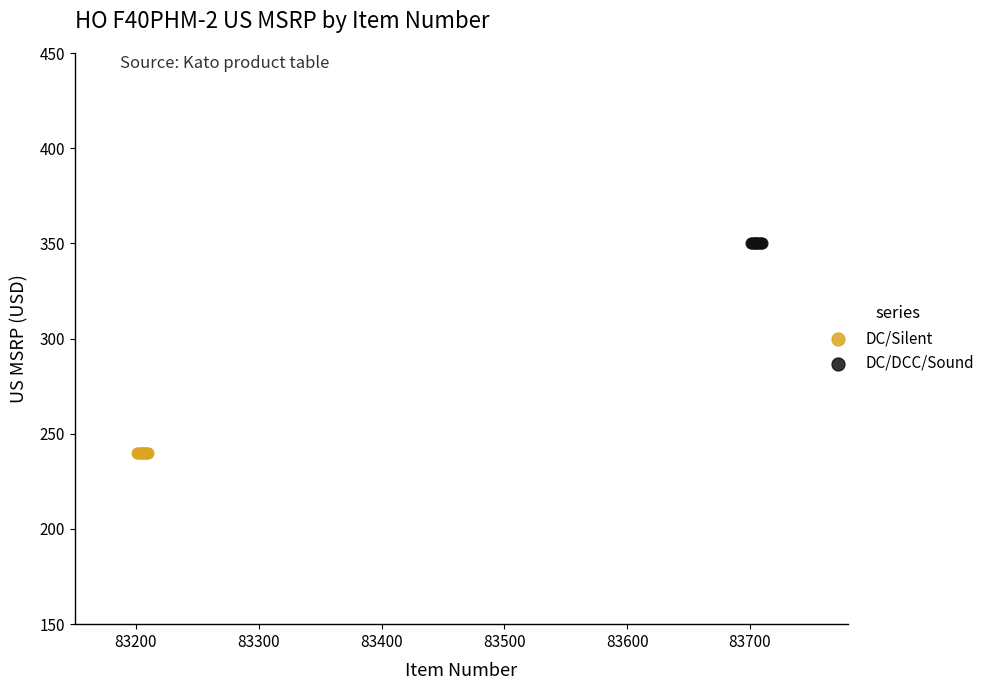

Which series reaches the maximum Y coordinate?

DC/DCC/Sound